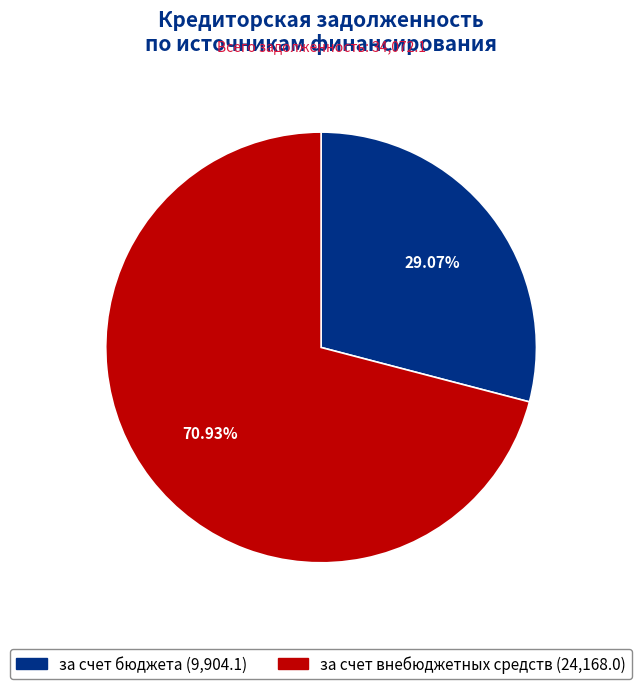

Count the number of slices in the pie.

2